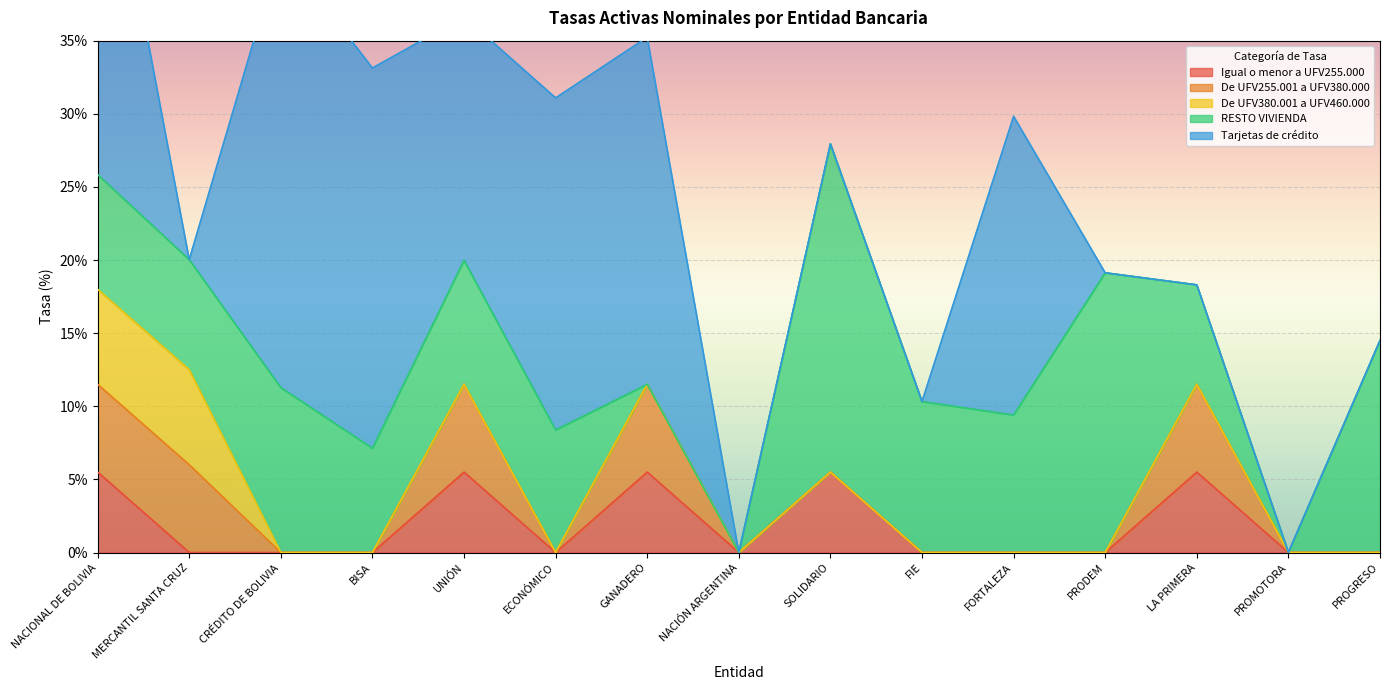

What is the maximum value shown in the chart?

30.0